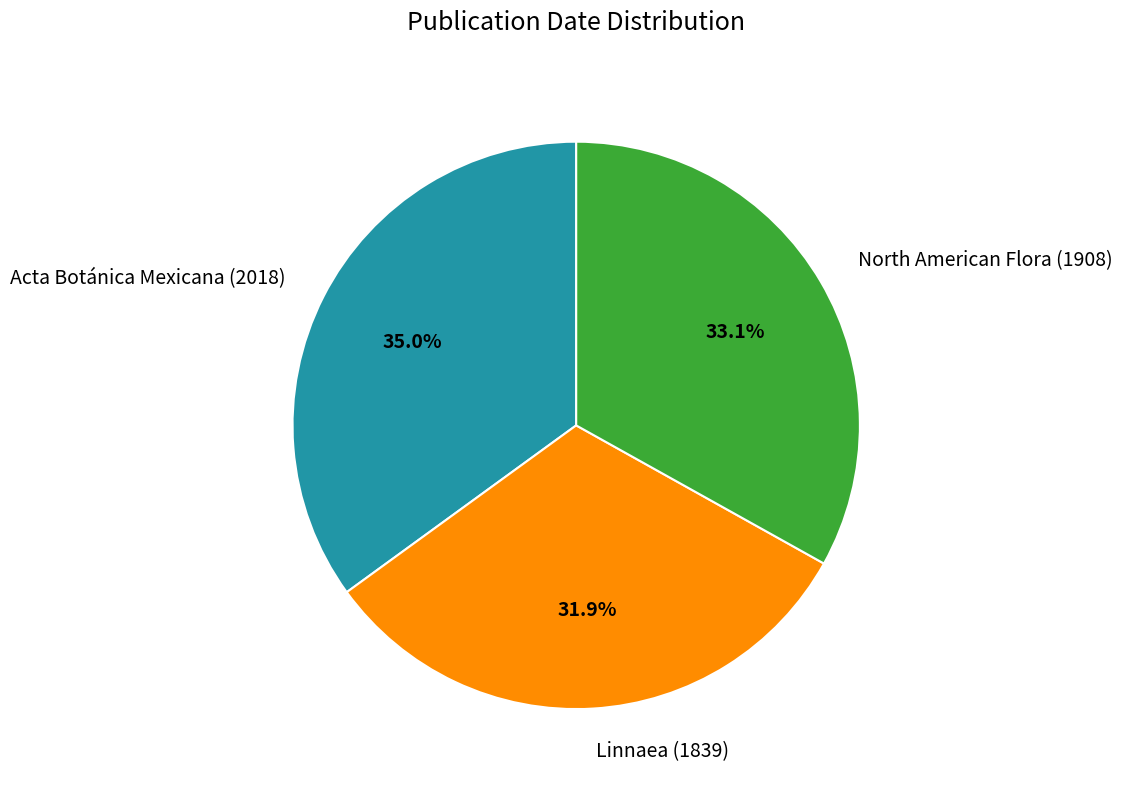

What percentage is the Linnaea (1839) slice, to the nearest percent?

32%